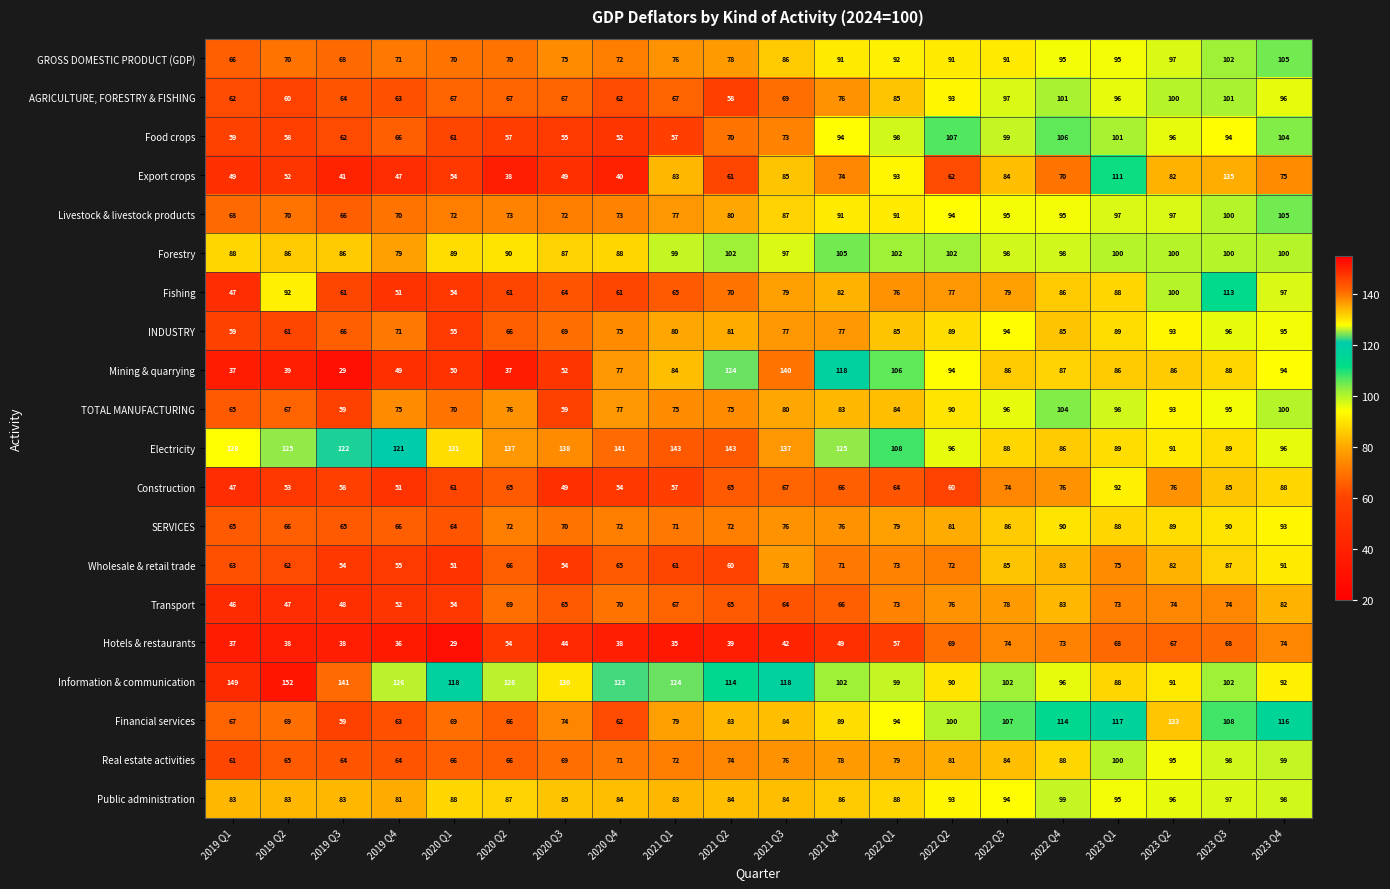

Which series has the widest spread of values?

Mining & quarrying